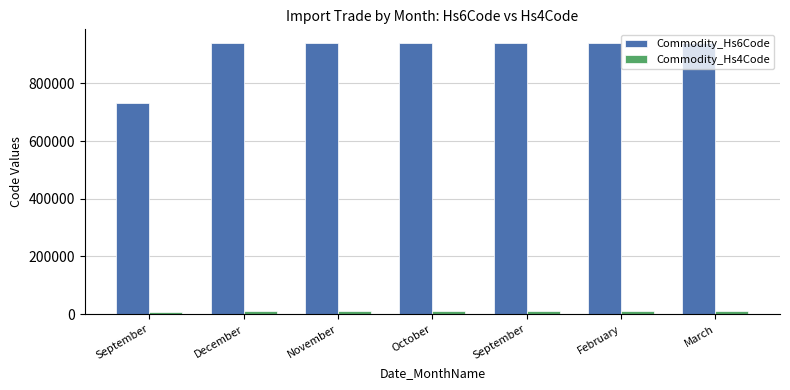

Is it true that Commodity_Hs6Code equals 448259 at September?

False